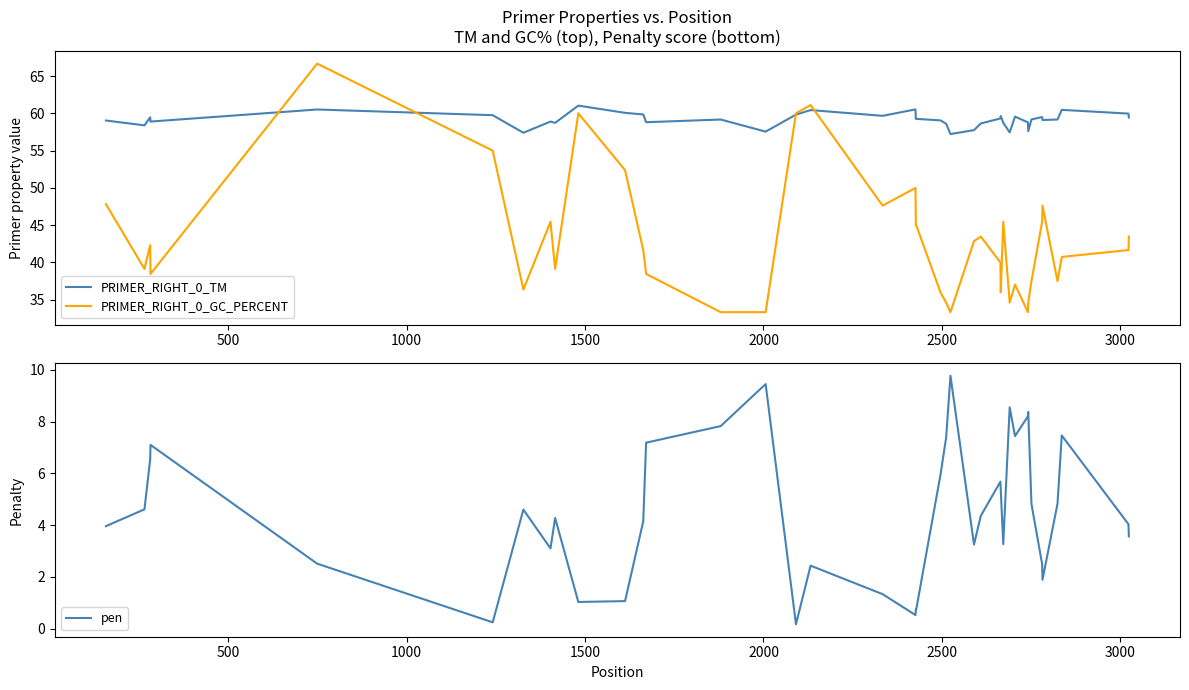

What is the highest value of the PRIMER_RIGHT_0_GC_PERCENT series?

66.7